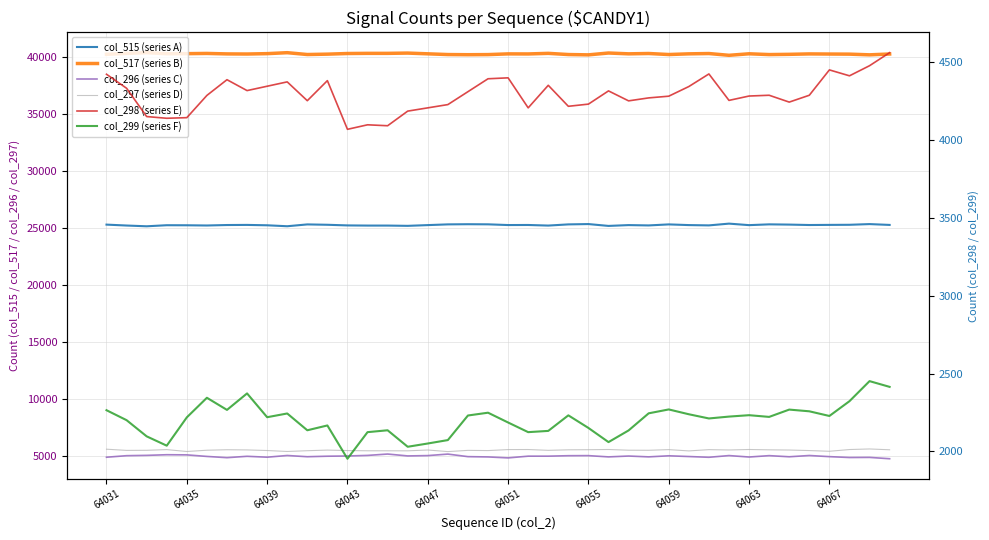

What is the maximum value shown in the chart?

40393